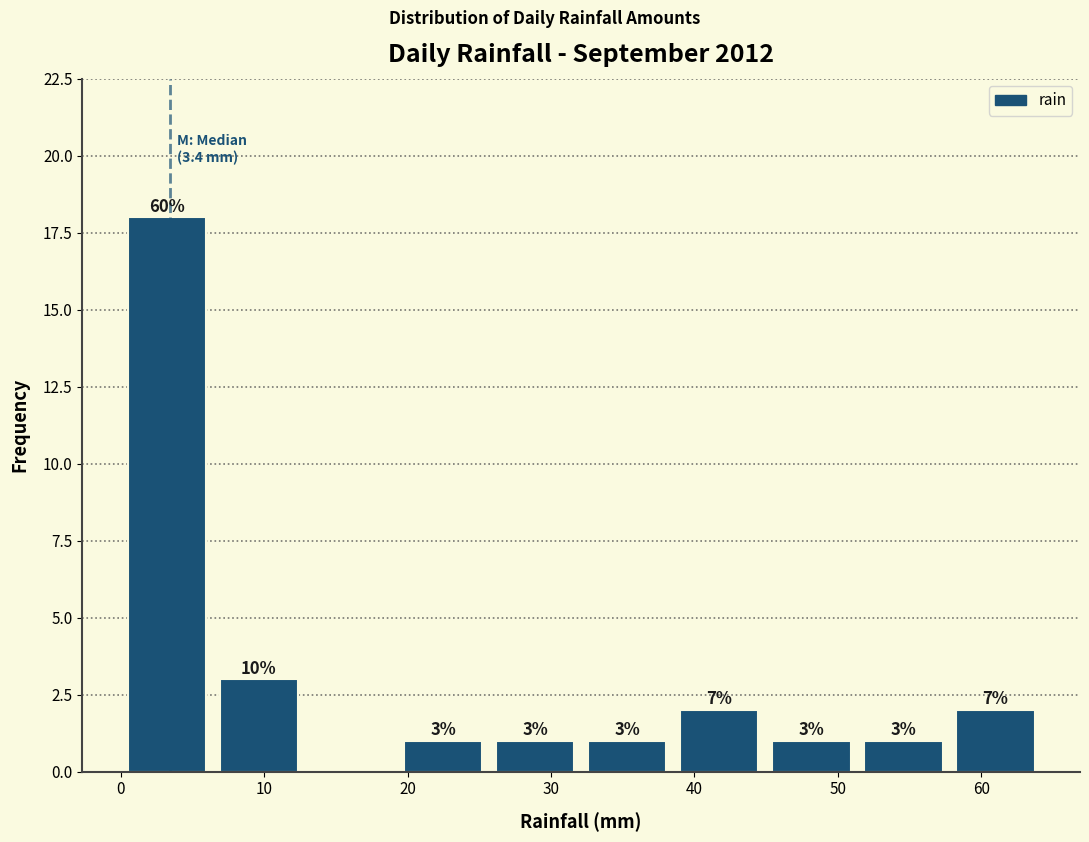

Over which range of the x-axis is the bar tallest?

0 to 6